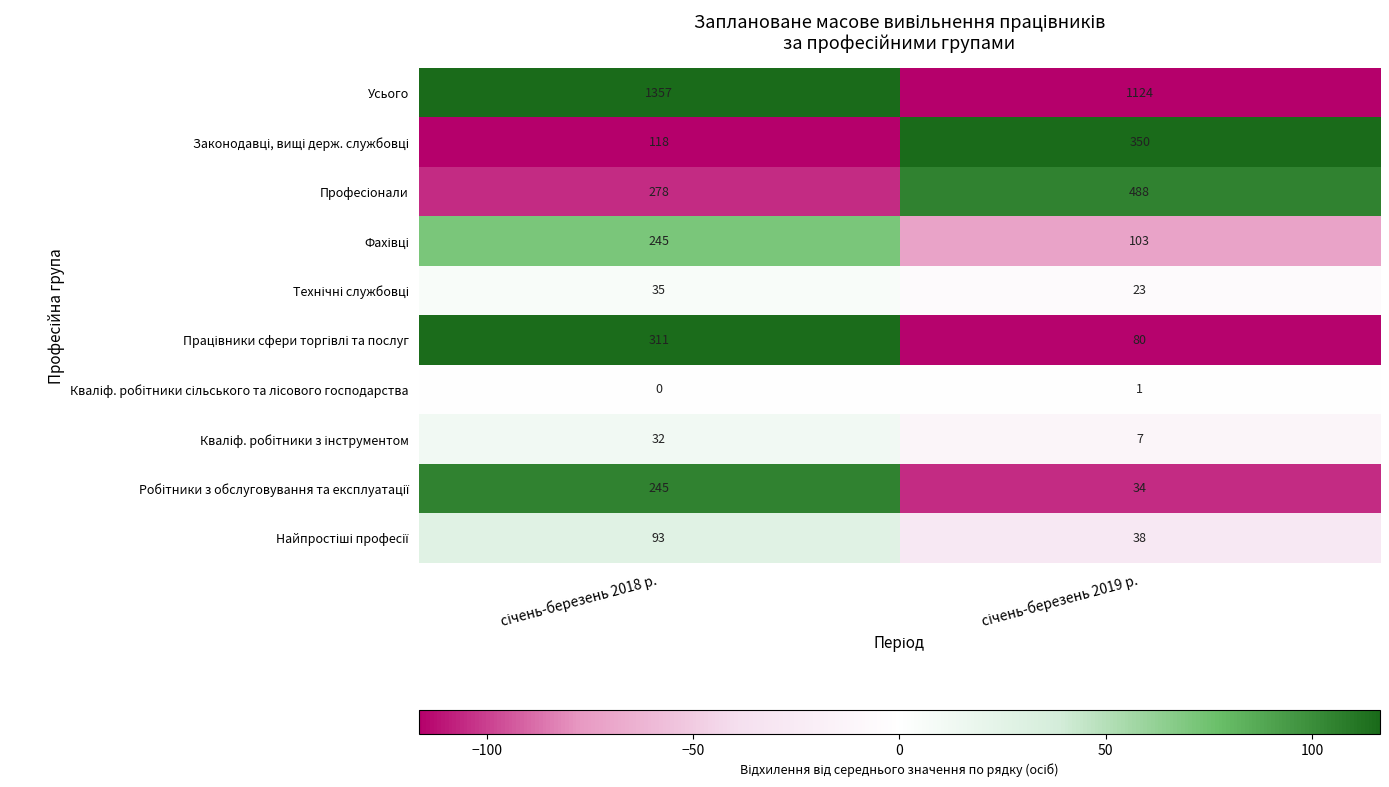

What is the minimum value shown in the chart?

0